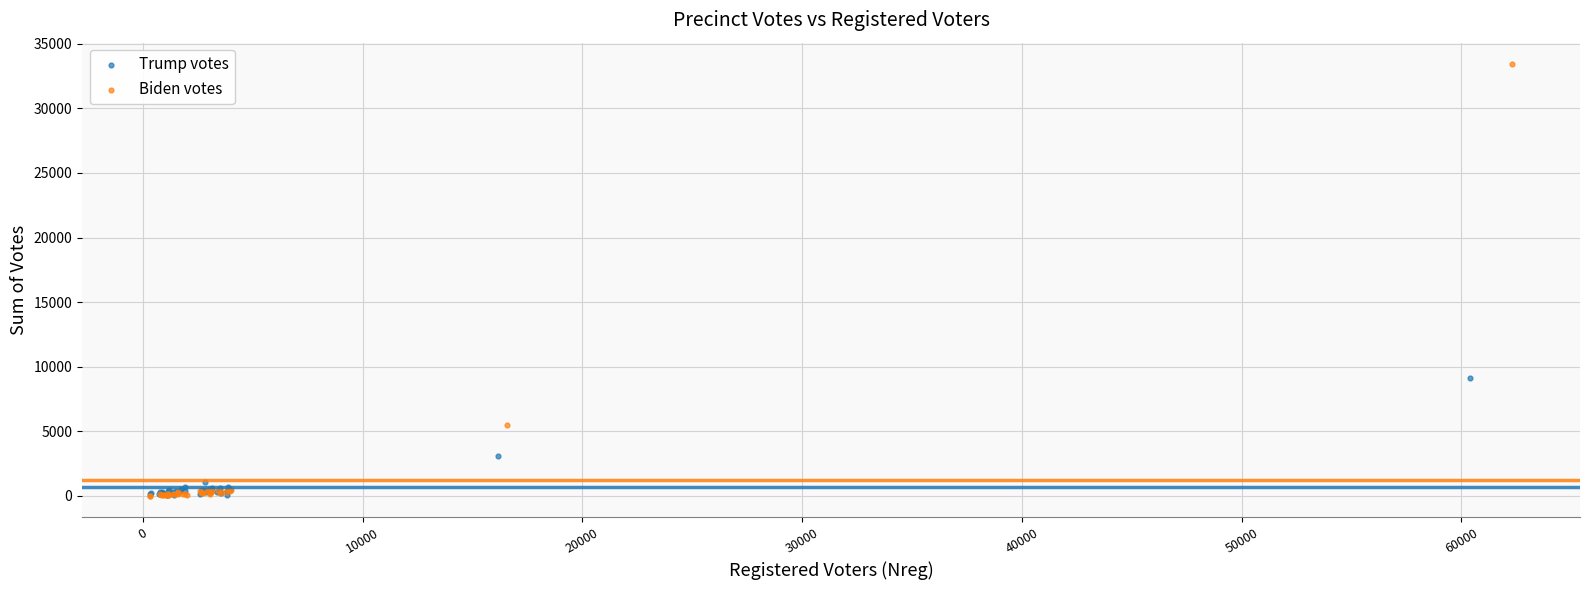

What are all the series names shown in the legend?

Trump votes, Biden votes